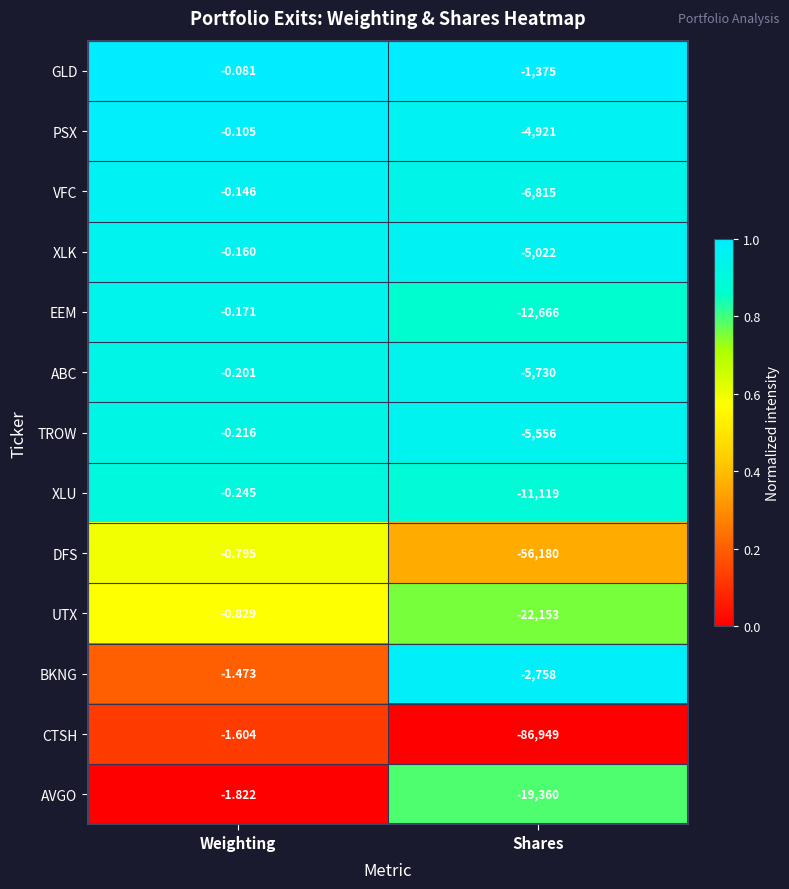

Between Weighting and Shares, which series saw the biggest shift?

CTSH